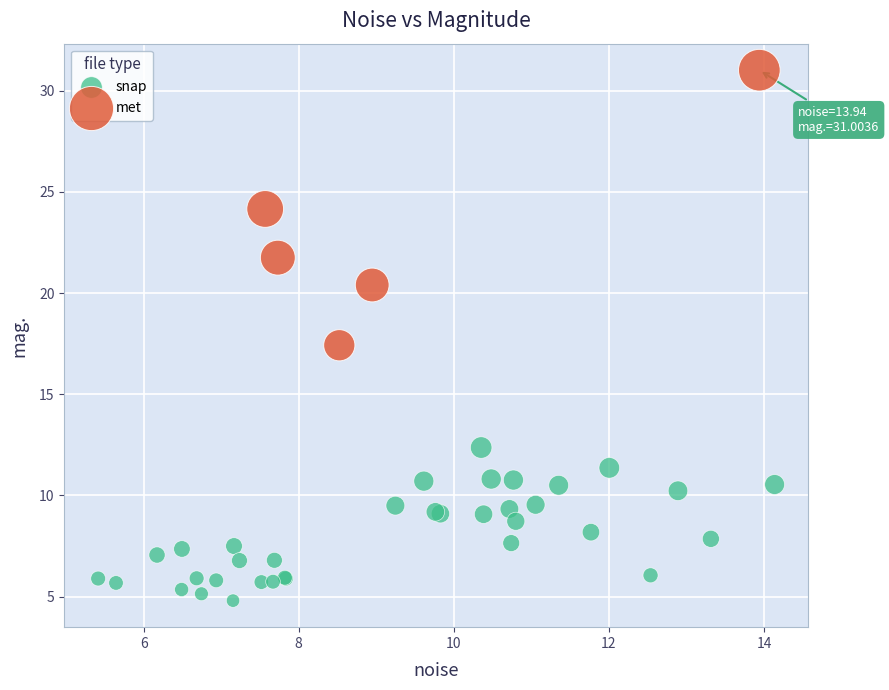

Which series reaches the minimum Y coordinate?

snap